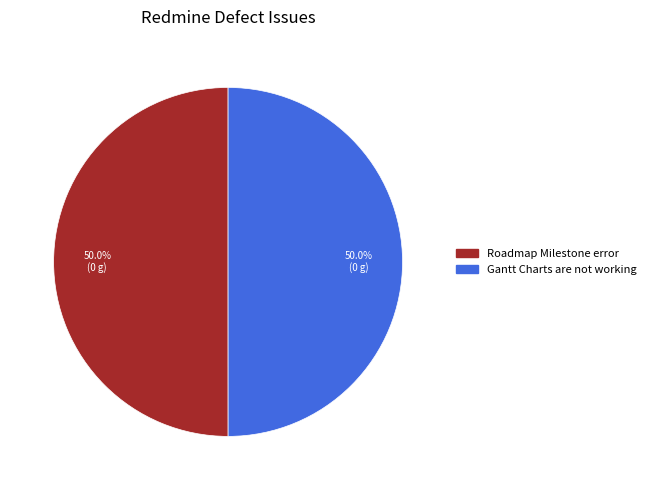

Approximately how many times larger is the value at Gantt Charts are not working compared to Roadmap Milestone error?

1.0